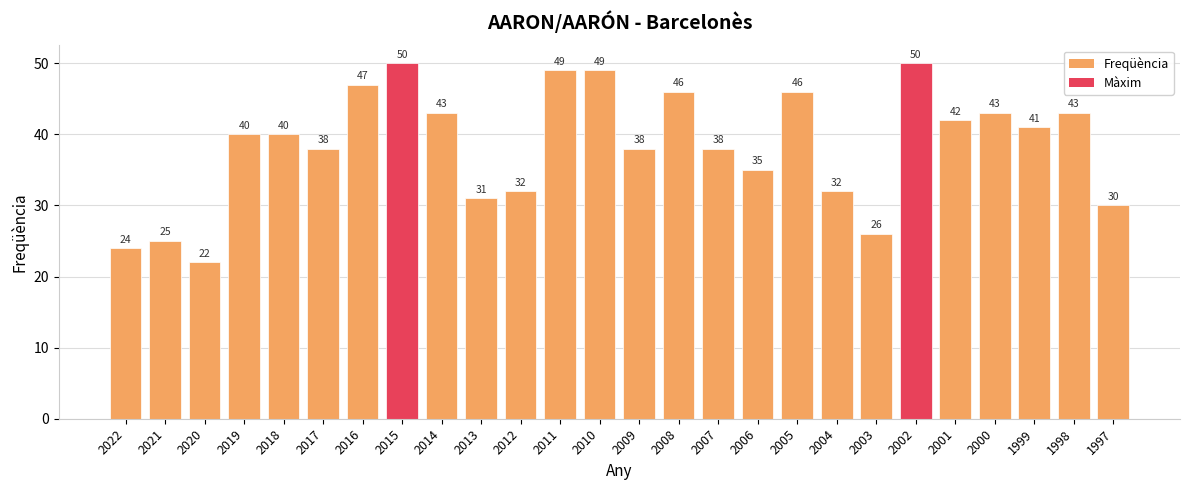

The chart shows a value of 40 at 2019. True or false?

True